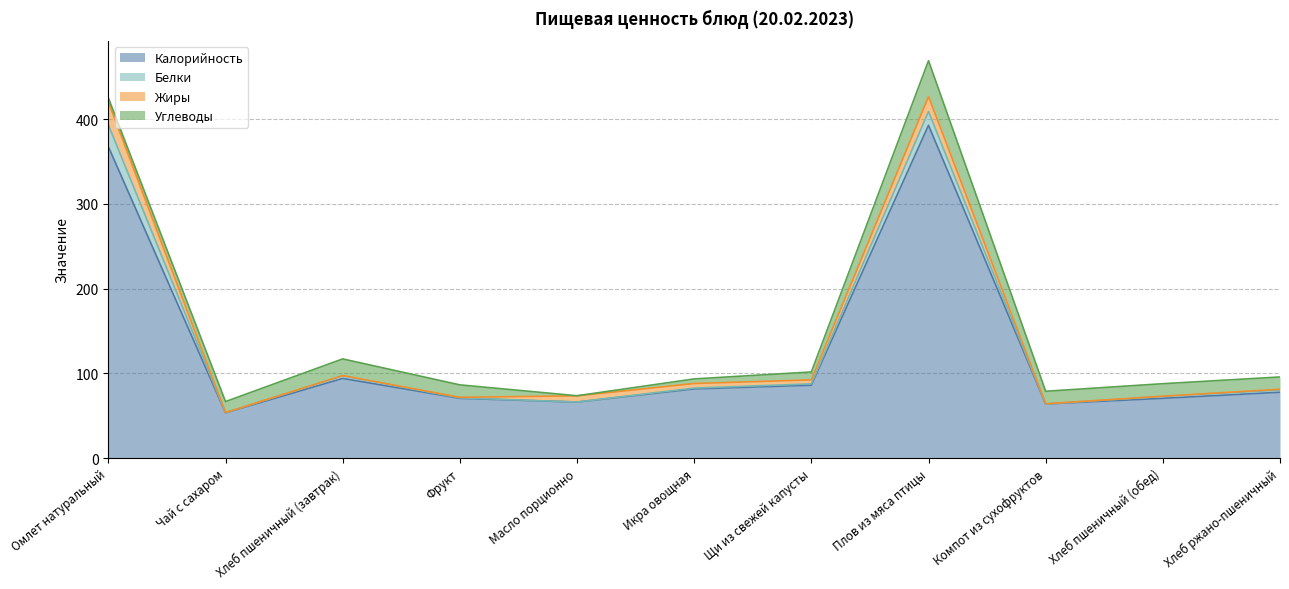

Which series has the largest total across all categories?

Калорийность